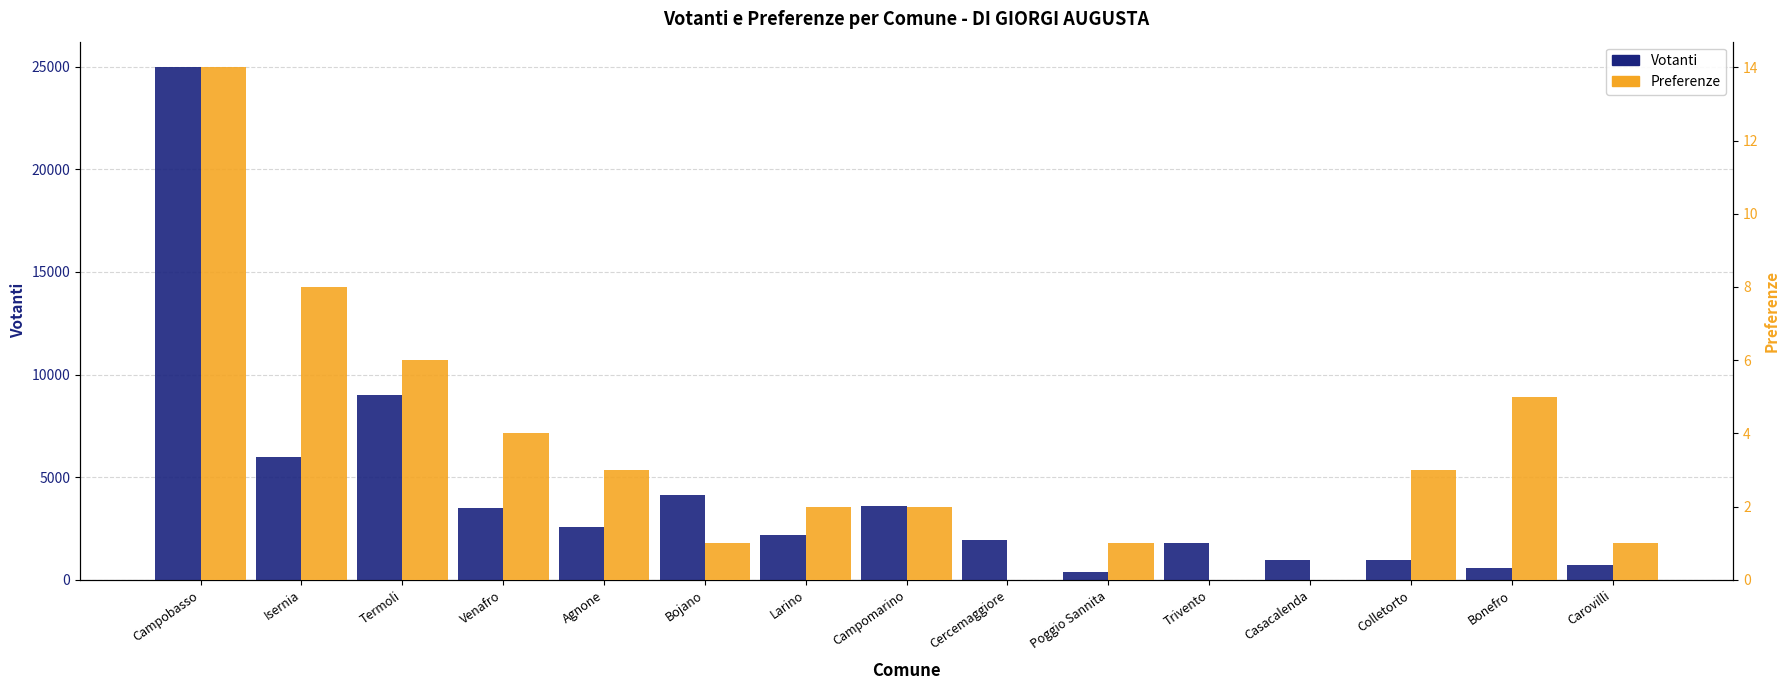

Does the chart contain stacked bars?

No